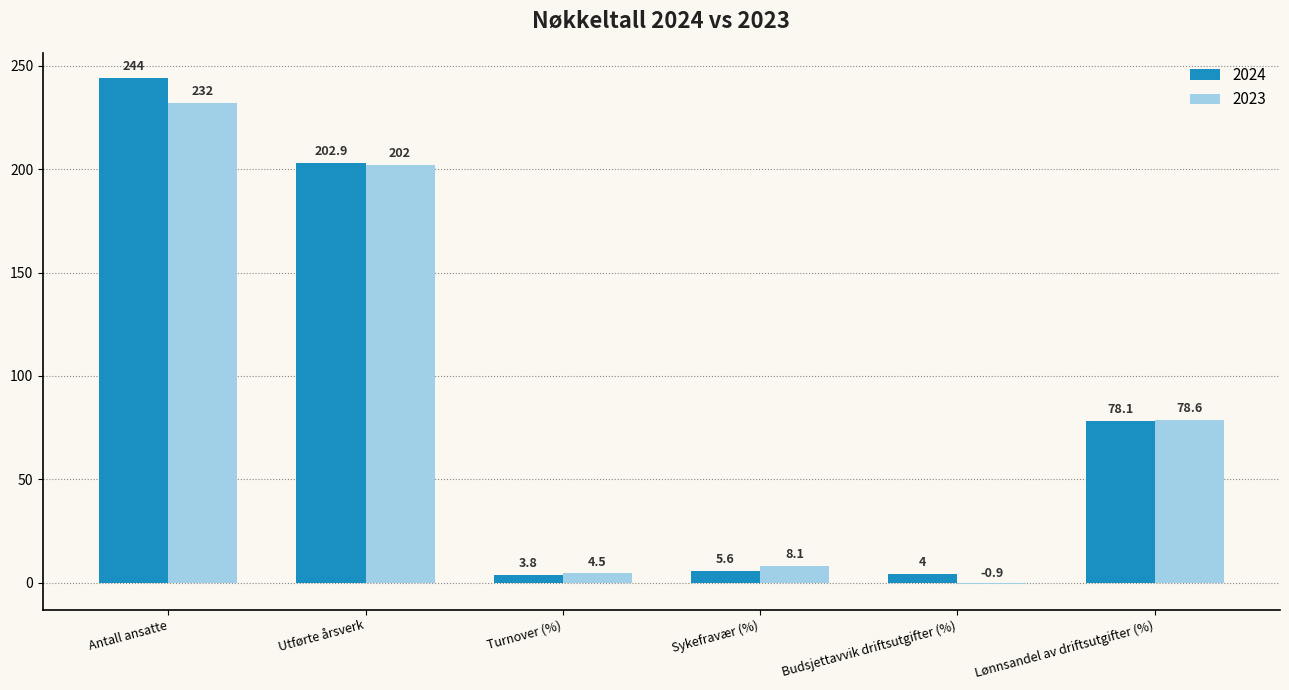

What is the label of the 5th bar from the right?

Utførte årsverk